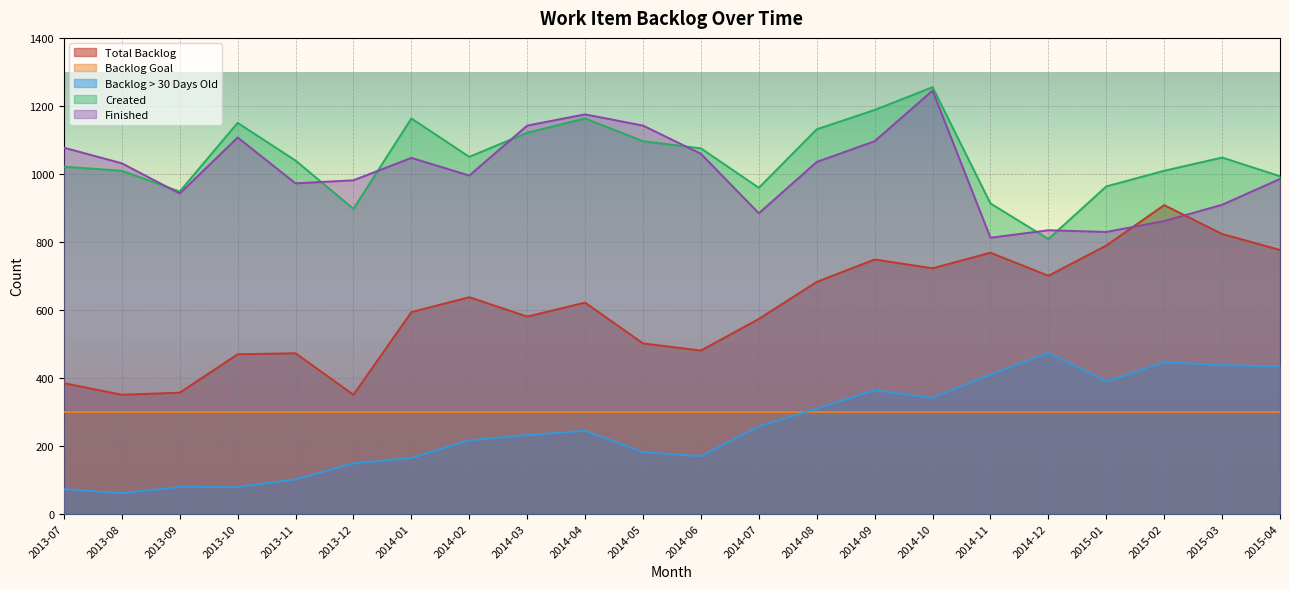

What is the average value of the Total Backlog series?

604